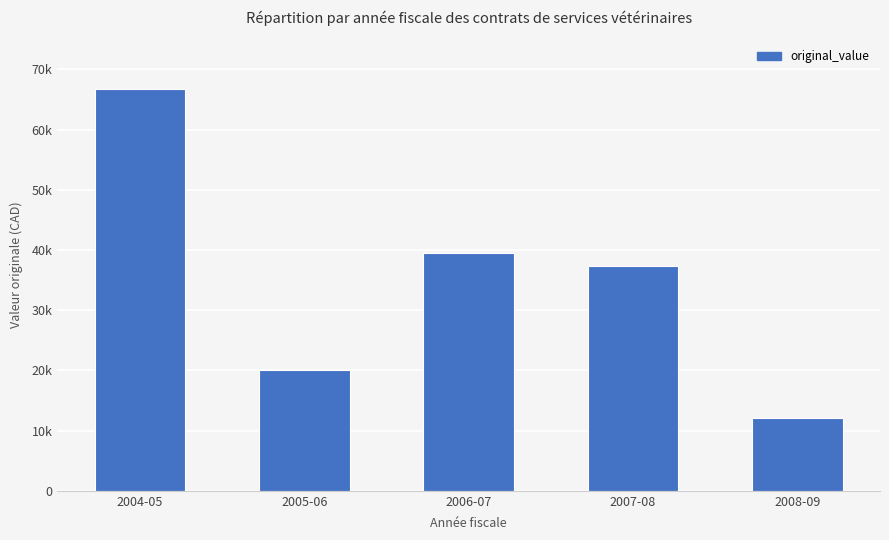

Reading left to right, transcribe all the data shown in this chart.

66707.5	20000.0	39460.0	37300.0	12035.0